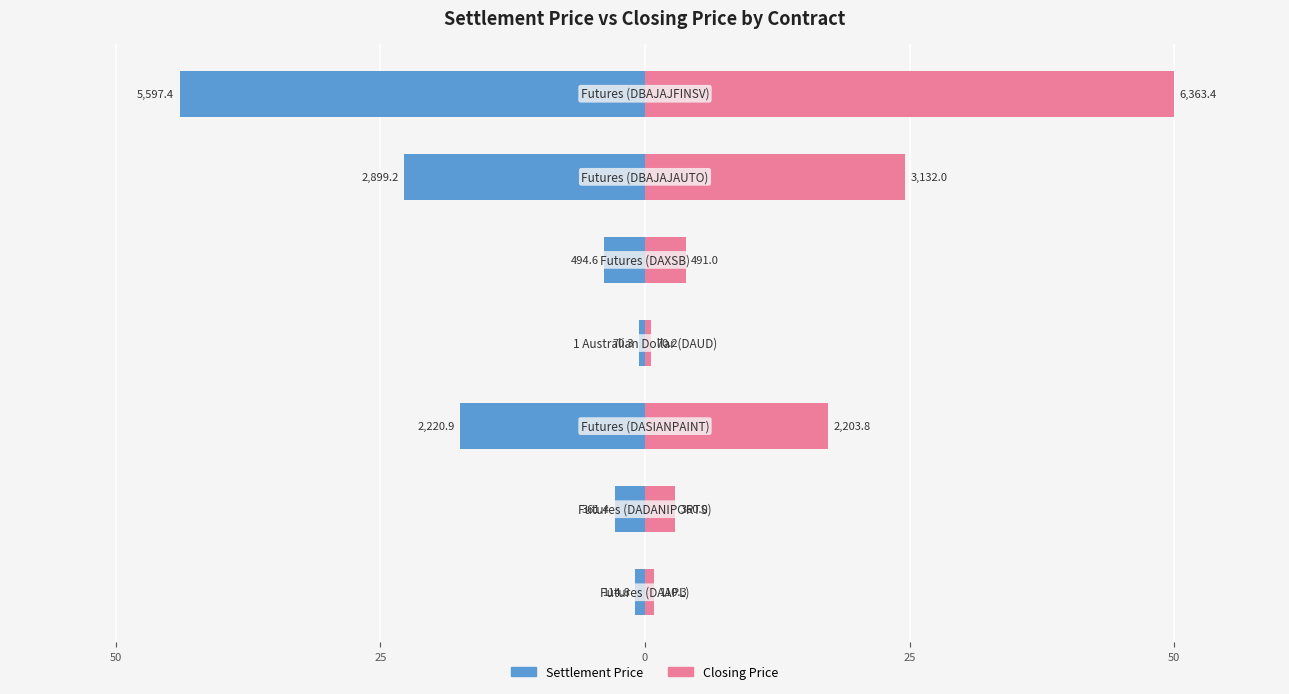

How many data points in Closing Price are less than 3?

3